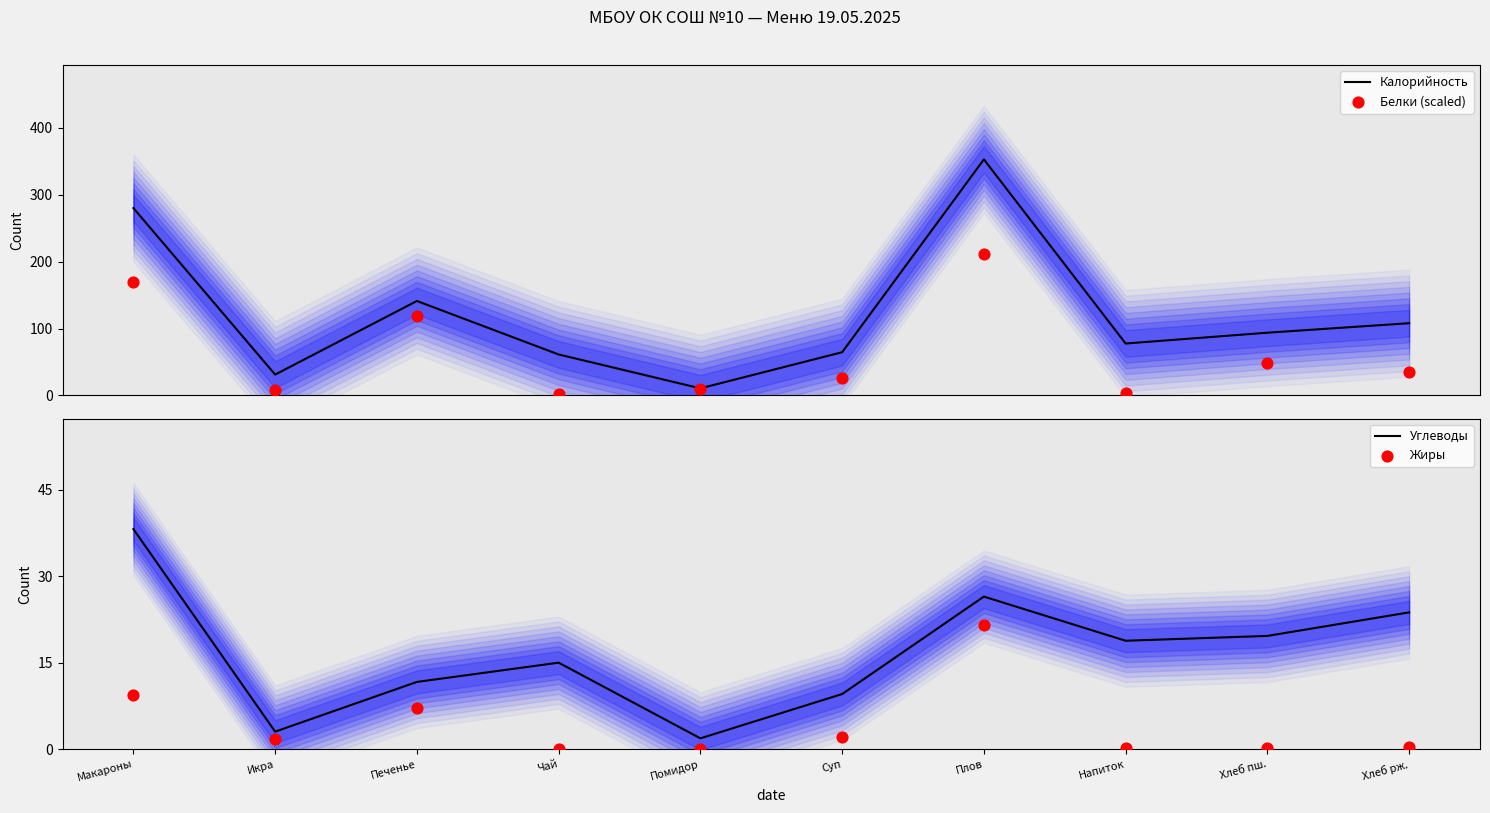

Which series reaches the maximum Y coordinate?

Калорийность